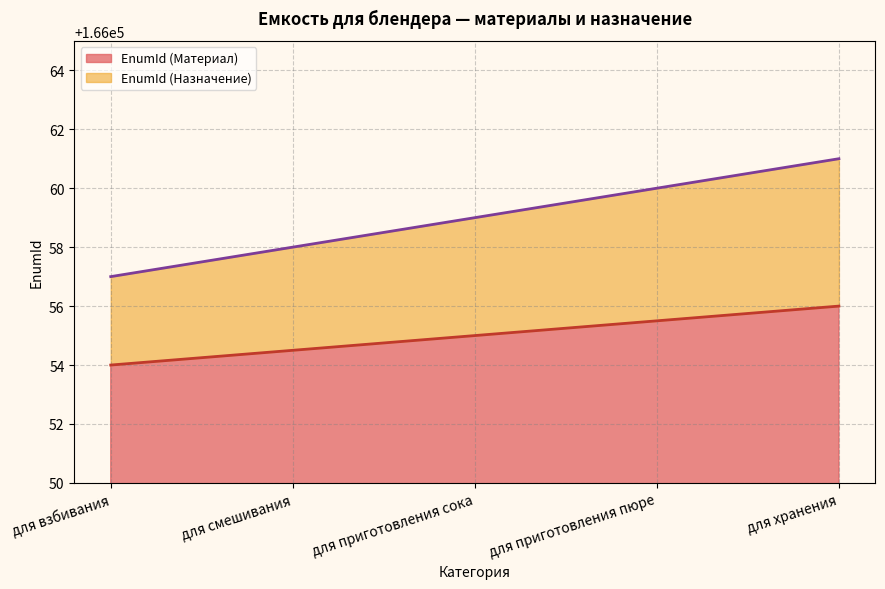

What is the difference between the values at для приготовления пюре and для хранения?

0.5